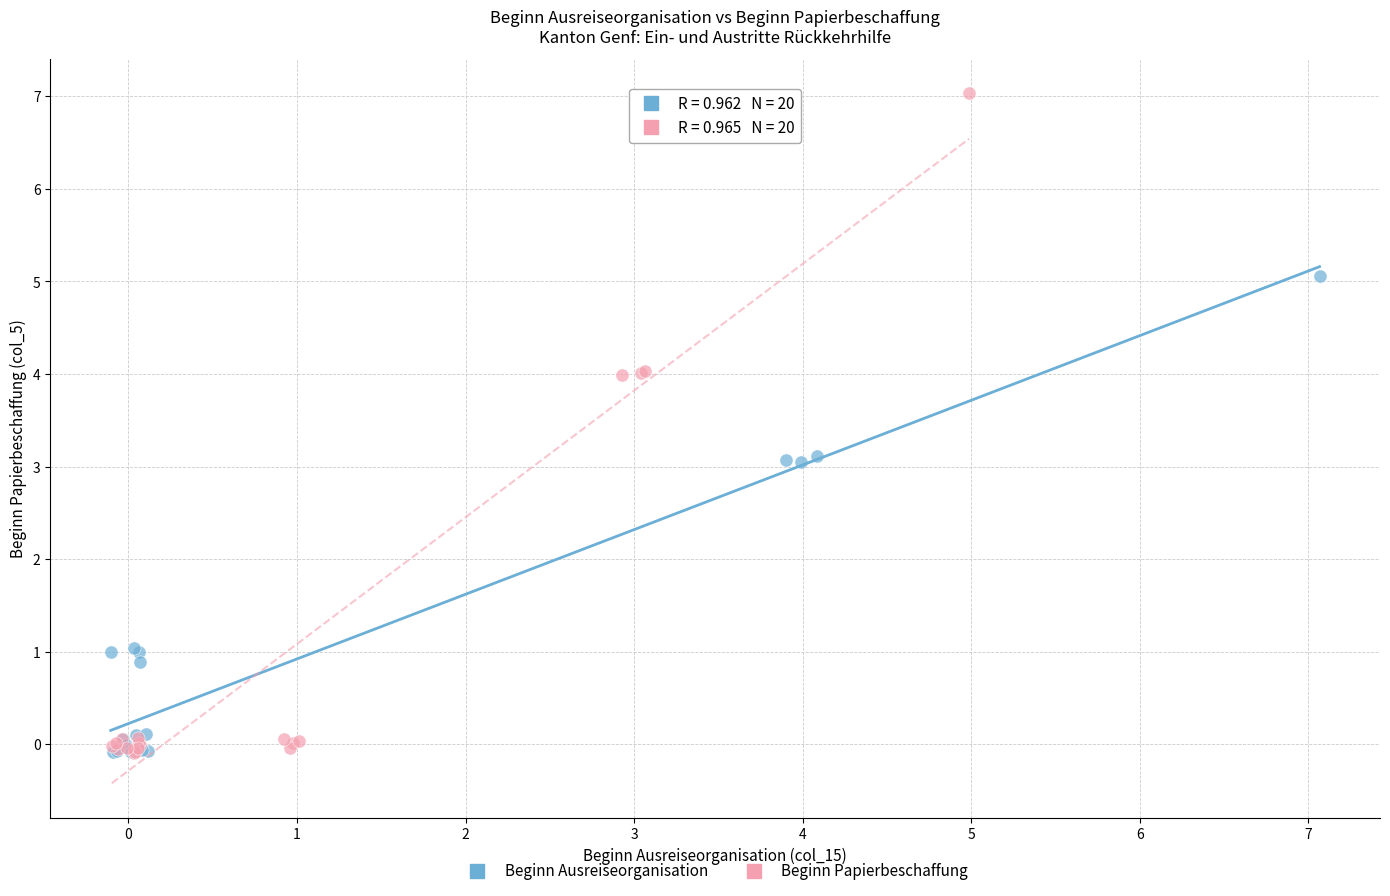

Which series has the widest spread of Y values?

Beginn Papierbeschaffung